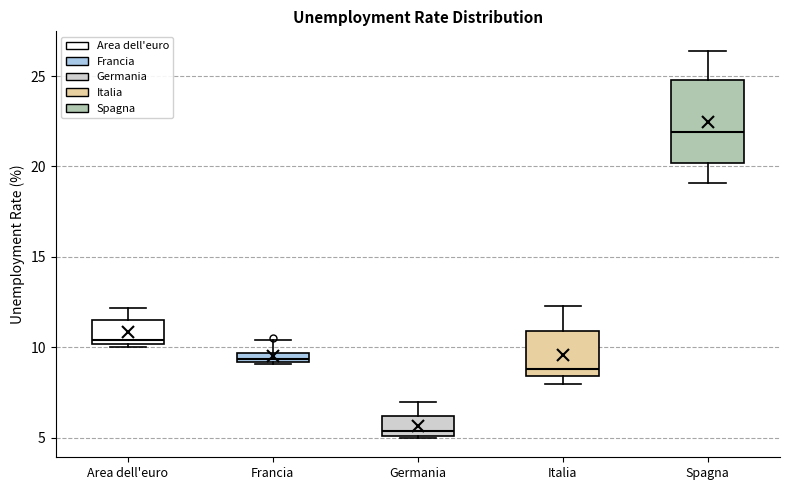

Where does the upper whisker of the box for Italia end on the y-axis? The values are not printed on the chart, so give them approximately, as read against the axis.

12.5